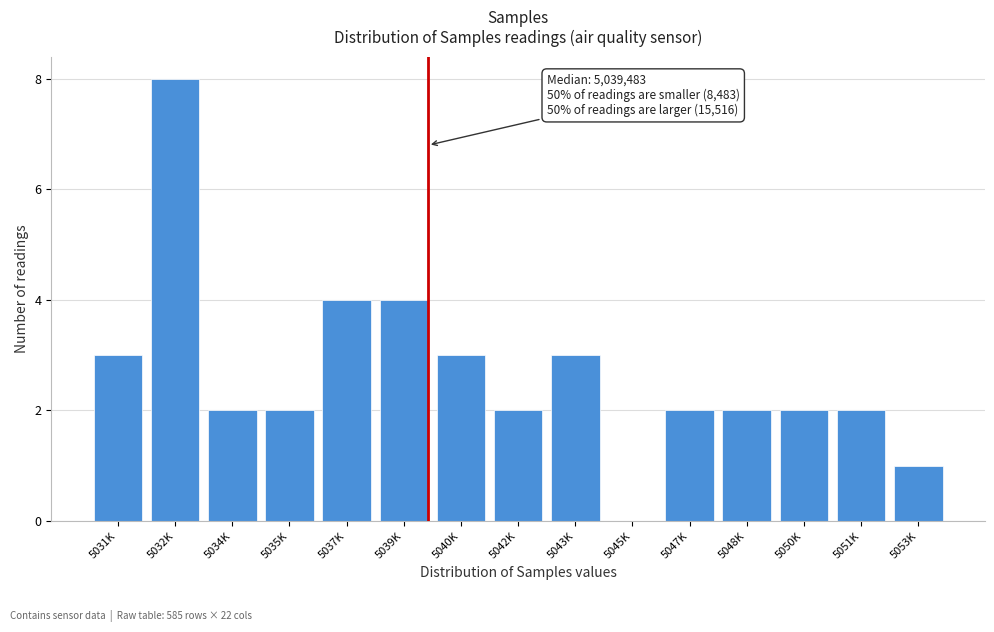

Reading right to left, extract all data points from this chart.

5053K=1	5051K=2	5050K=2	5048K=2	5047K=2	5045K=0	5043K=3	5042K=2	5040K=3	5039K=4	5037K=4	5035K=2	5034K=2	5032K=8	5031K=3